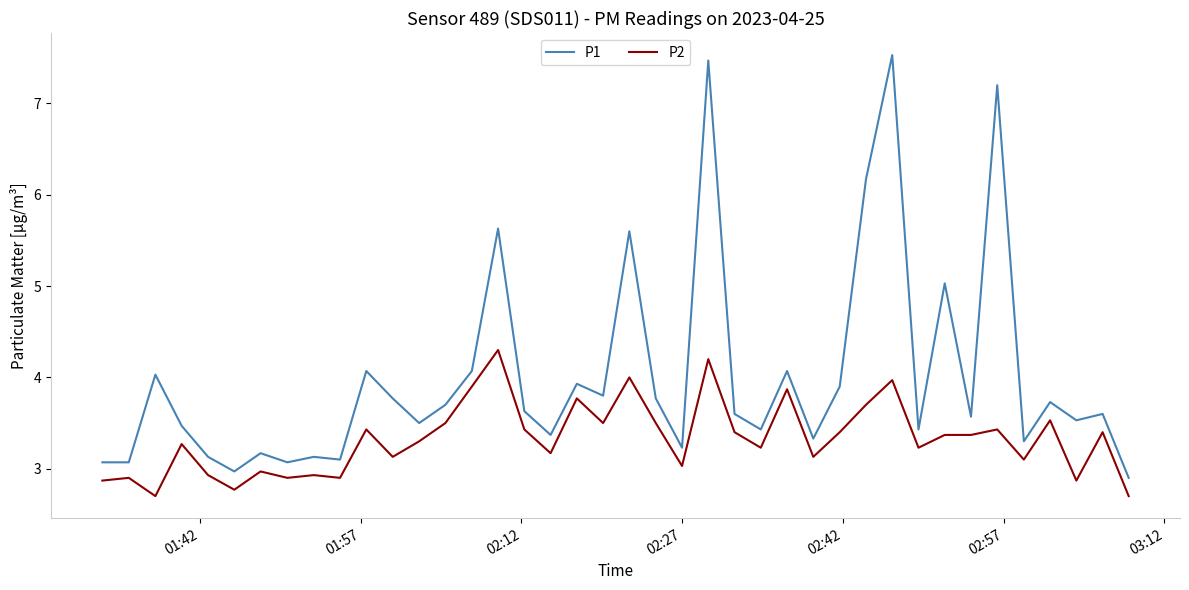

Which series has the widest spread of values?

P1